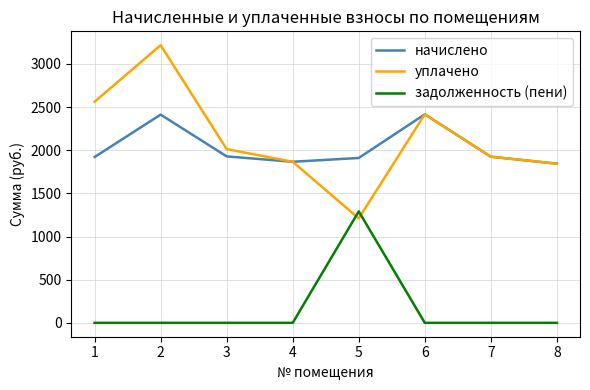

Rank the series at 2 from highest to lowest value.

уплачено, начислено, задолженность (пени)